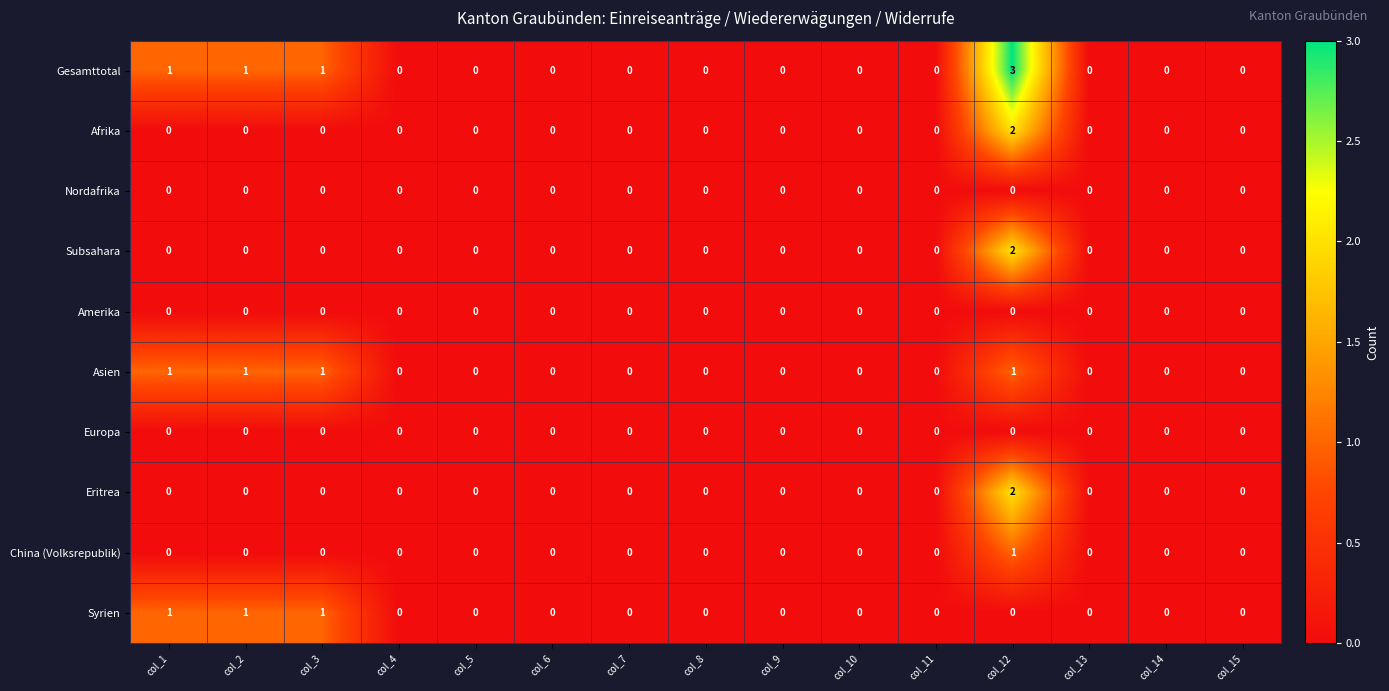

How many China (Volksrepublik) values are between 0 and 1?

15